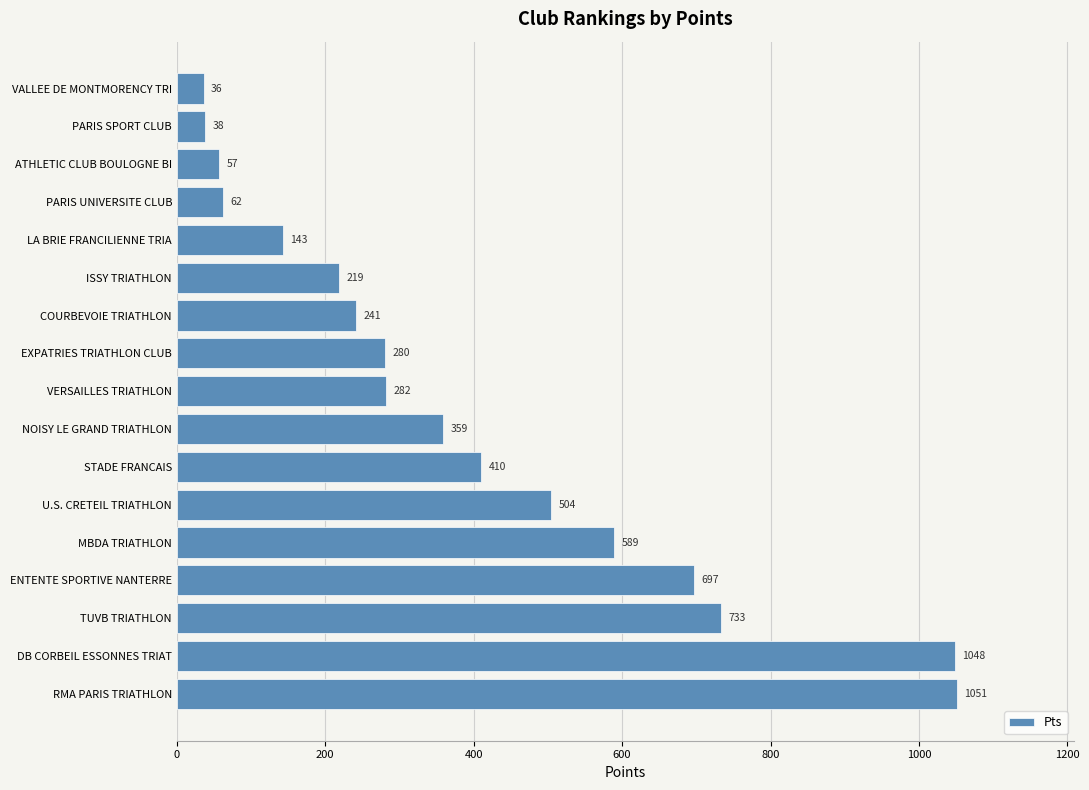

Which label corresponds to the largest value in the chart?

RMA PARIS TRIATHLON